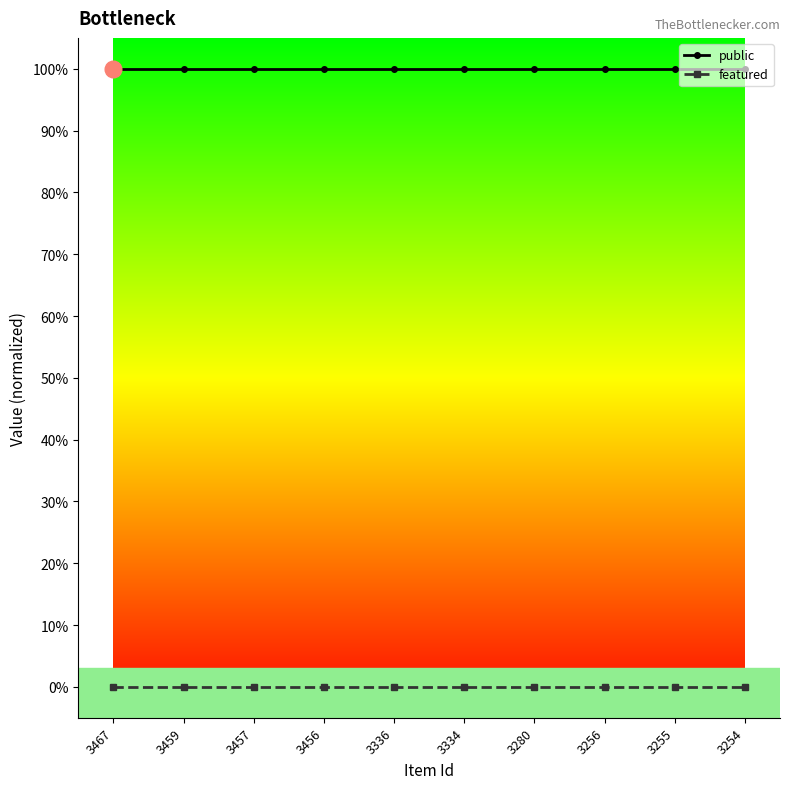

Does the chart have visible grid lines?

No